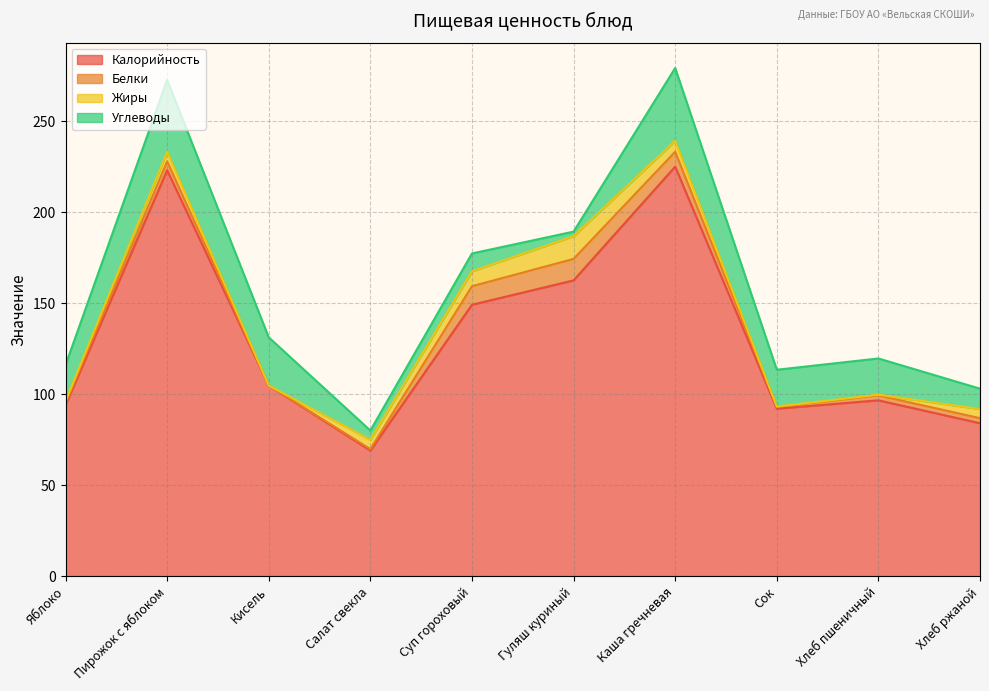

The Углеводы series shows 39.4 at Пирожок с яблоком. True or false?

True